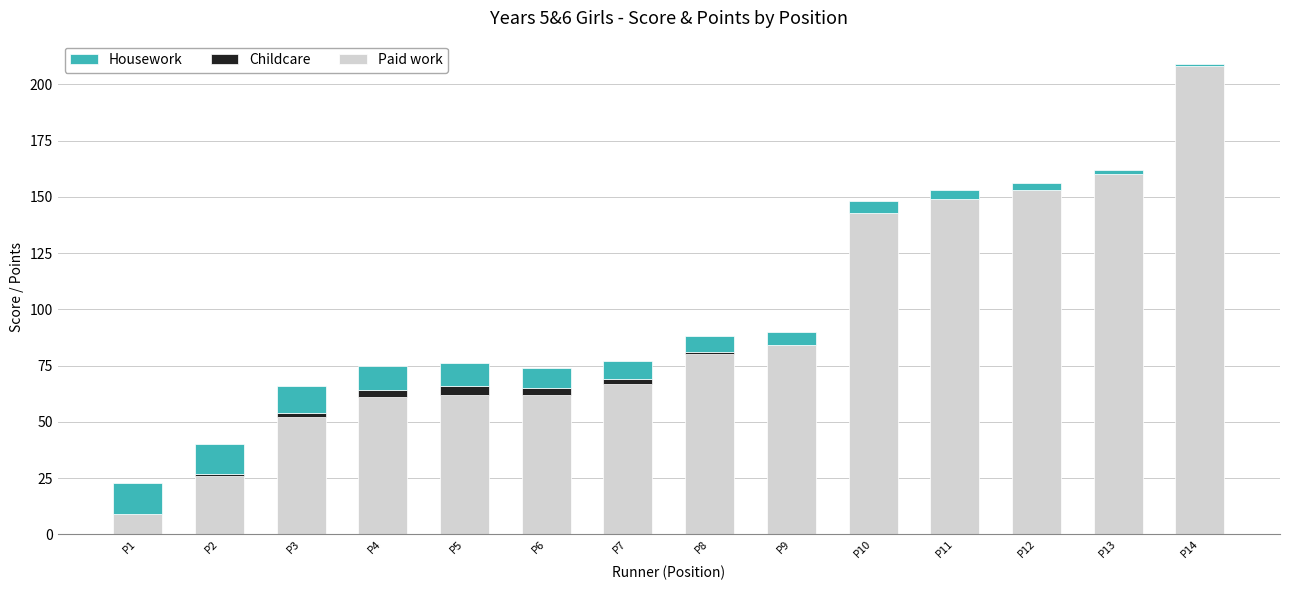

At which label does Paid work reach its peak?

P14